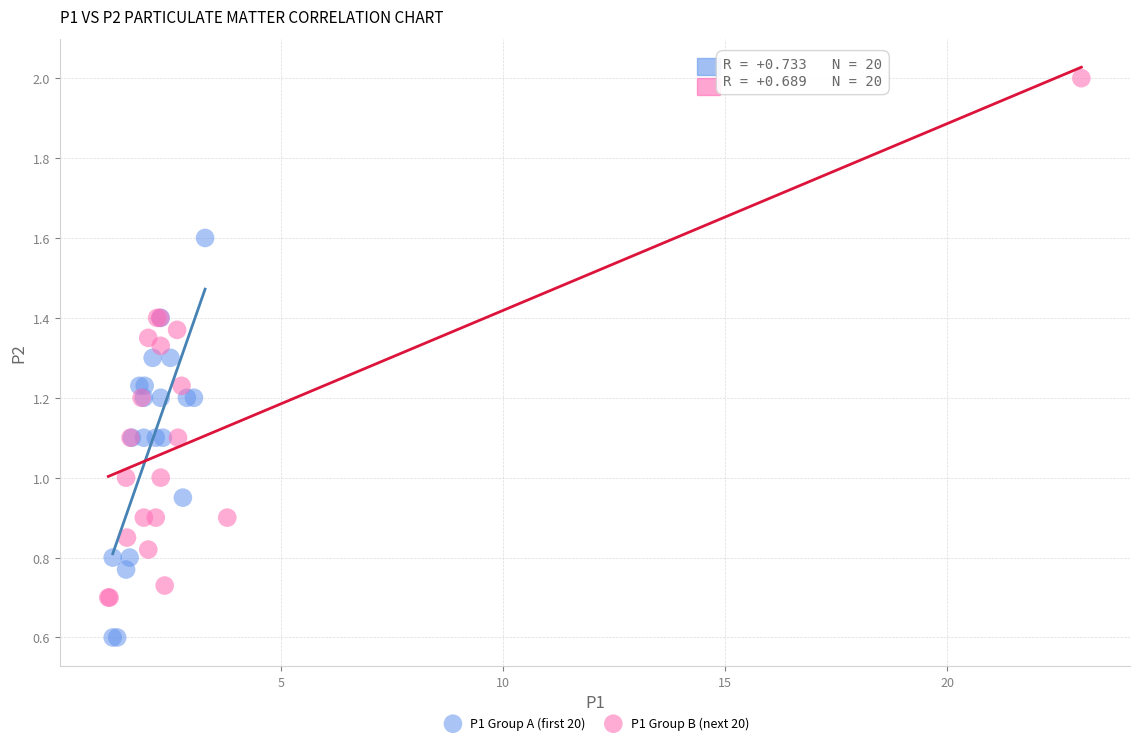

Which series reaches the maximum Y coordinate?

P1 Group B (next 20)